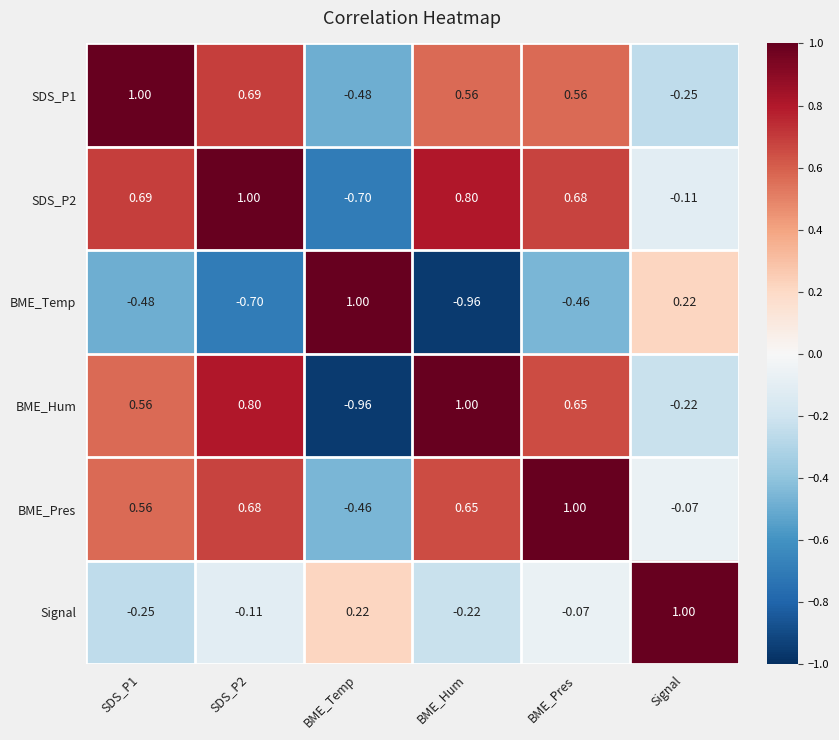

Where is SDS_P1 nearest to the value 0?

Signal